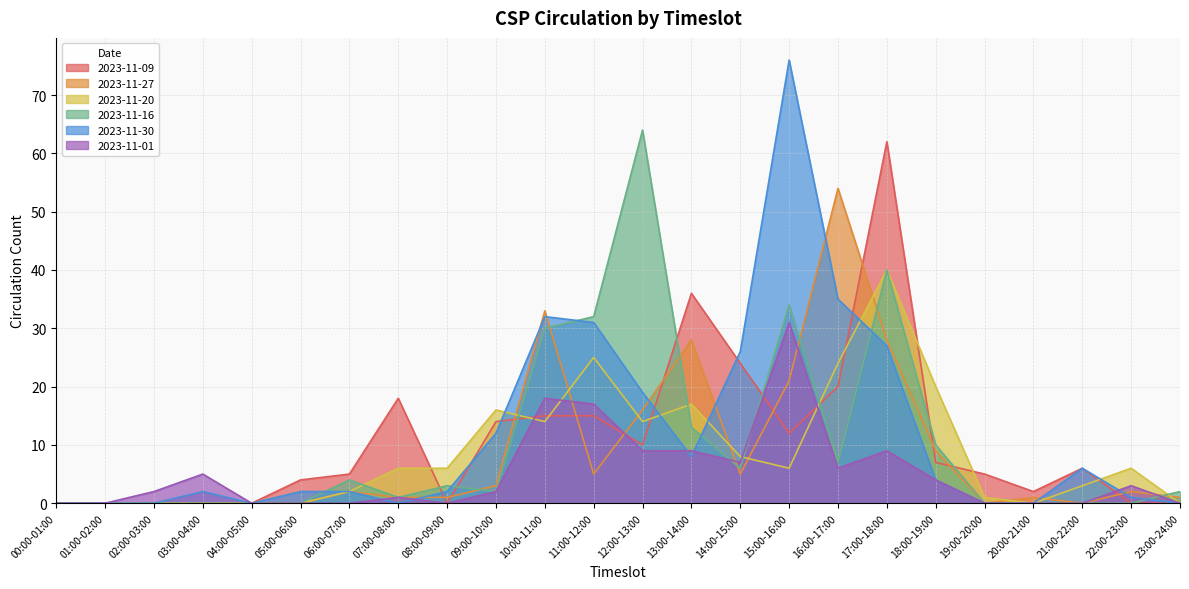

After their last crossing, which series has the higher values: 2023-11-01 or 2023-11-09?

2023-11-01